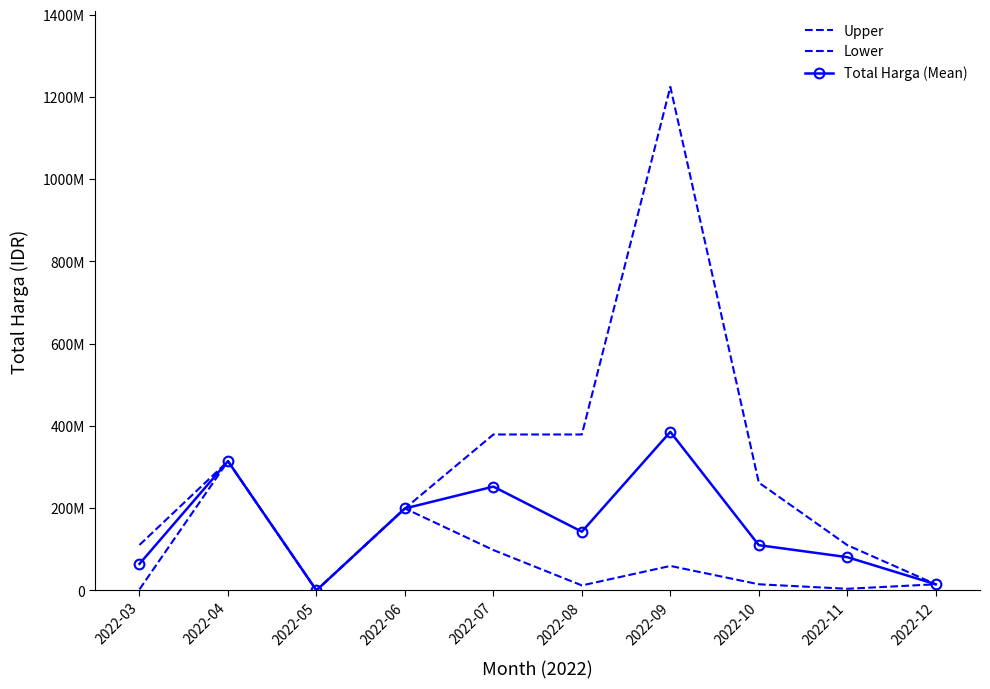

Reading left to right, list all the values displayed in this chart.

Upper: 2022-03=110389990	2022-04=314121780	2022-05=0	2022-06=199200000	2022-07=379075000	2022-08=379075000	2022-09=1224682000	2022-10=262118150	2022-11=110000000	2022-12=14750000
Lower: 2022-03=2395750	2022-04=314121780	2022-05=0	2022-06=199200000	2022-07=98000000	2022-08=12000000	2022-09=59375000	2022-10=14750000	2022-11=3825000	2022-12=14750000
Total Harga (Mean): 2022-03=64406490	2022-04=314121780	2022-05=0	2022-06=199200000	2022-07=252341667	2022-08=142665750	2022-09=385514750	2022-10=109917400	2022-11=80745875	2022-12=14750000